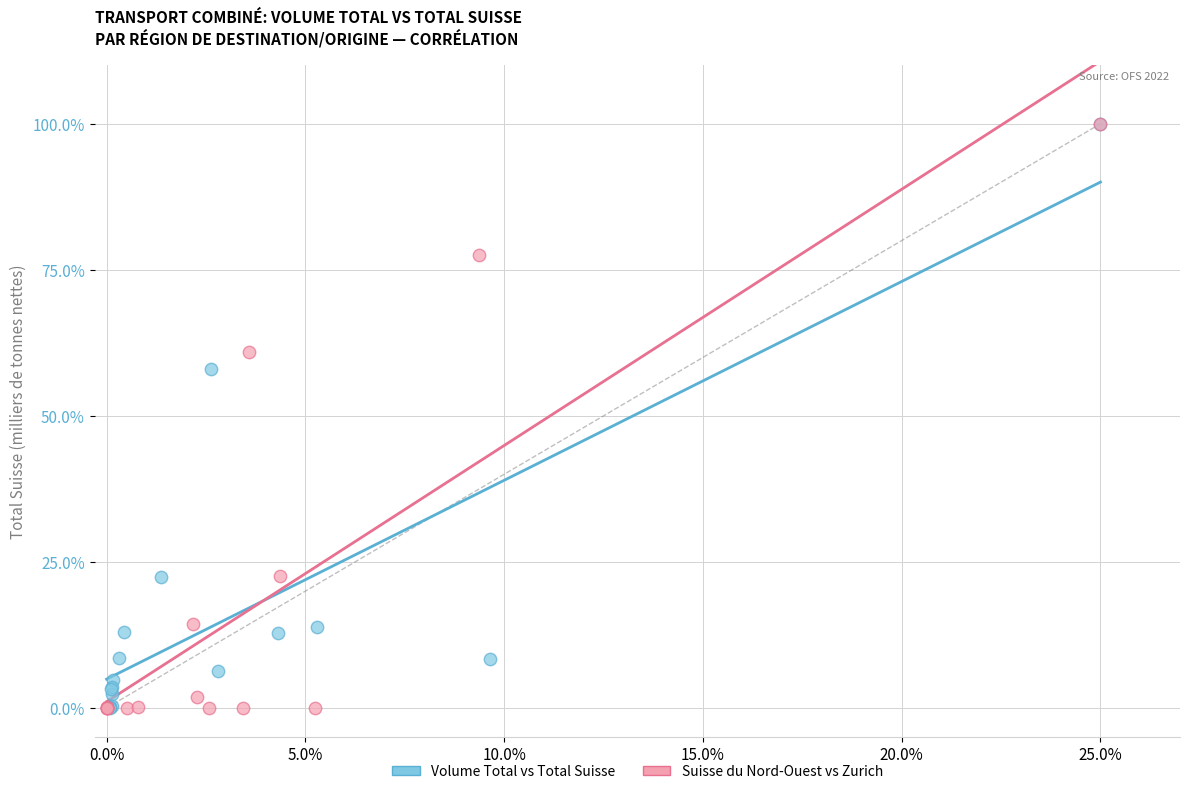

Which series has the largest Y range (max minus min)?

Suisse du Nord-Ouest vs Zurich